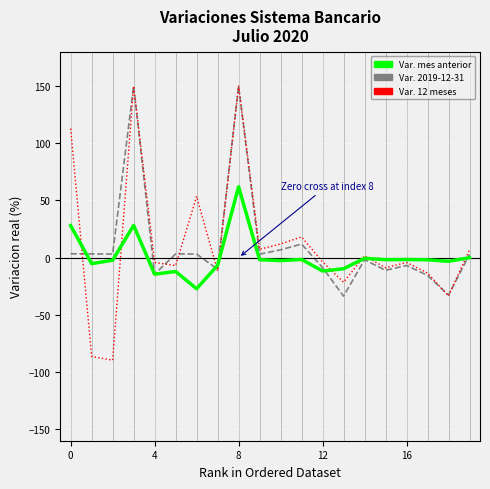

What is the minimum value shown in the chart?

-89.6